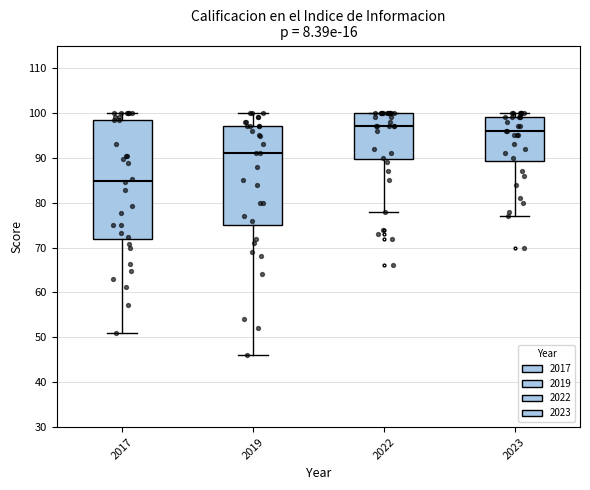

Which box has the lowest median line?

2017